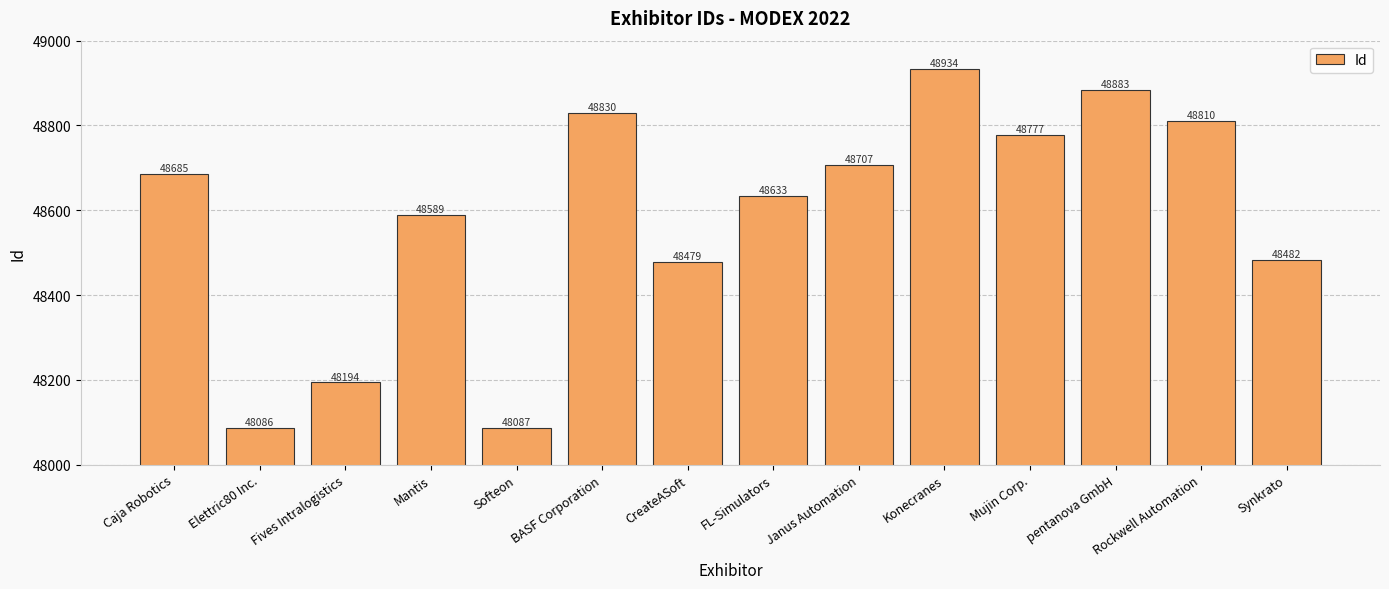

List the labels in order of value, smallest first.

Elettric80 Inc., Softeon, Fives Intralogistics, CreateASoft, Synkrato, Mantis, FL-Simulators, Caja Robotics, Janus Automation, Mujin Corp., Rockwell Automation, BASF Corporation, pentanova GmbH, Konecranes